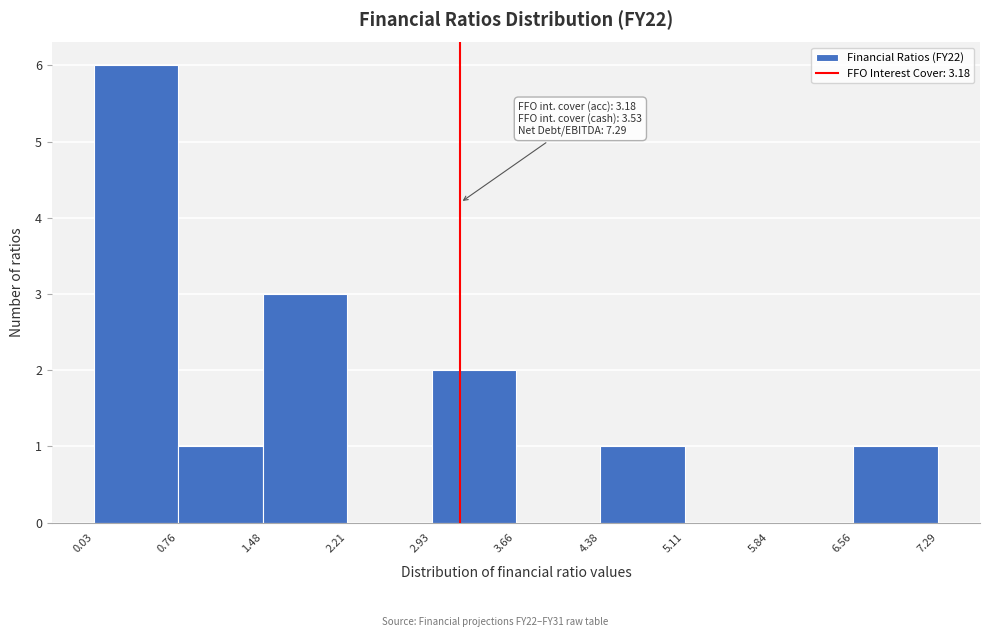

Over which range of the x-axis is the bar tallest?

0.03 to 0.76